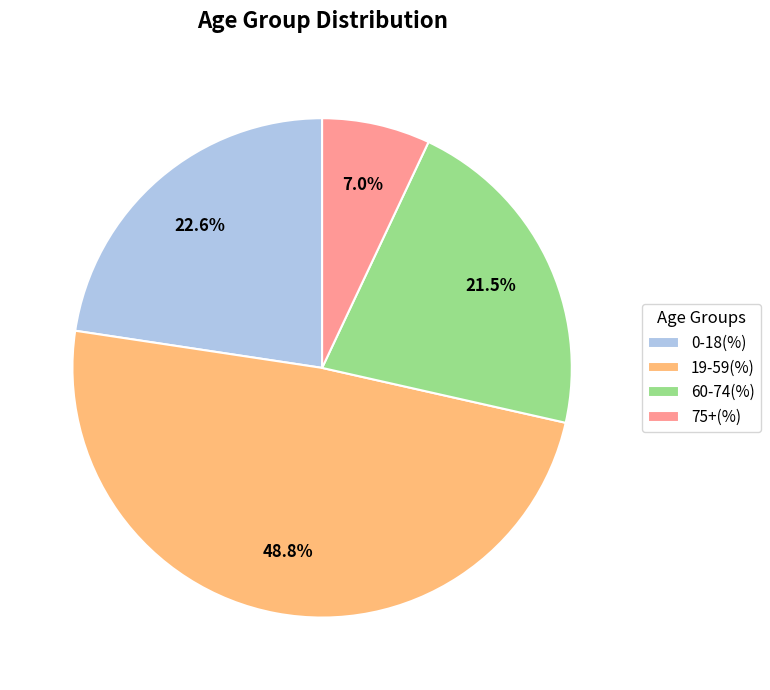

To the nearest percent, what is the average slice percentage?

25%